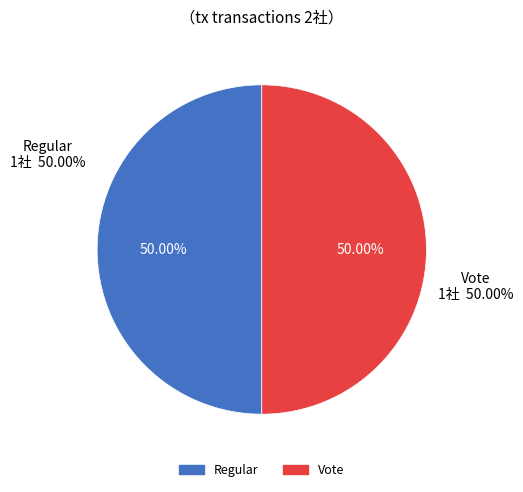

Which has a higher value, Regular or Vote?

Vote